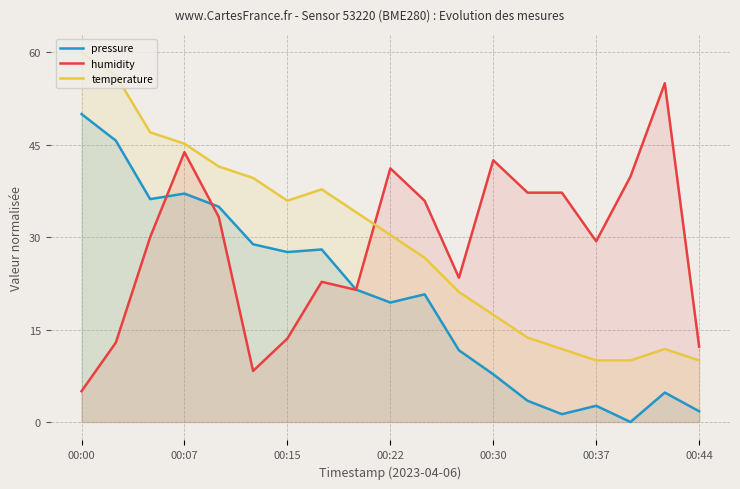

List the series in order of their peak value, highest first.

temperature, humidity, pressure